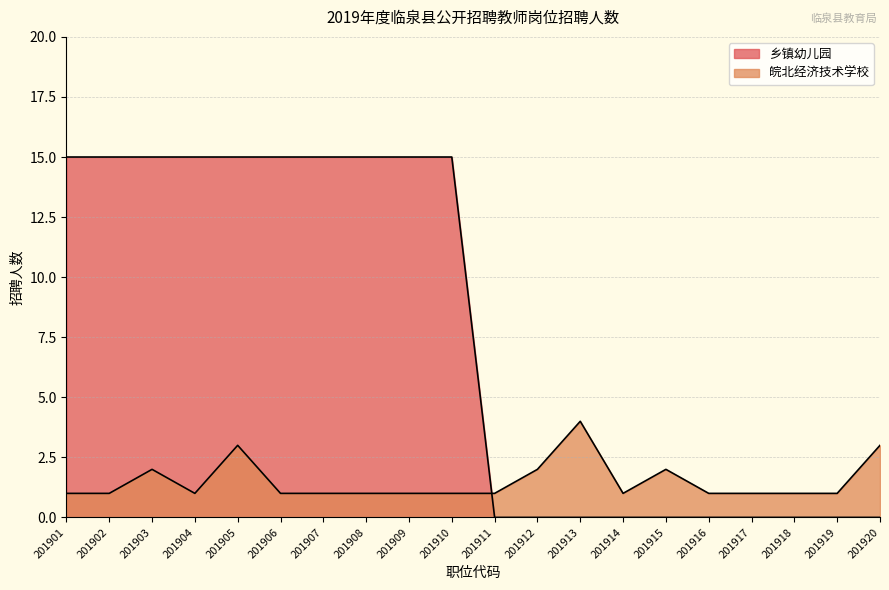

Is it true that the value at 201907 is 1?

False